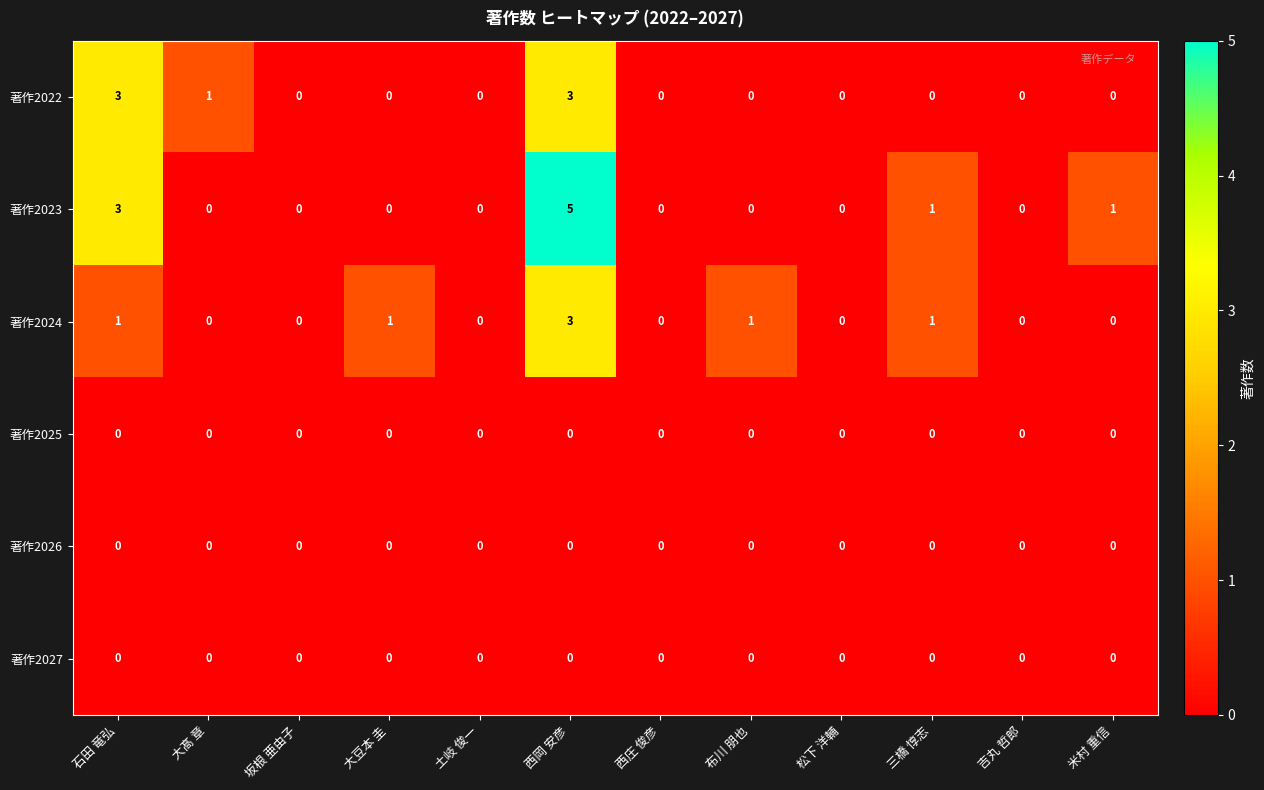

What is the difference between the maximum and minimum values in the 著作2023 series?

5